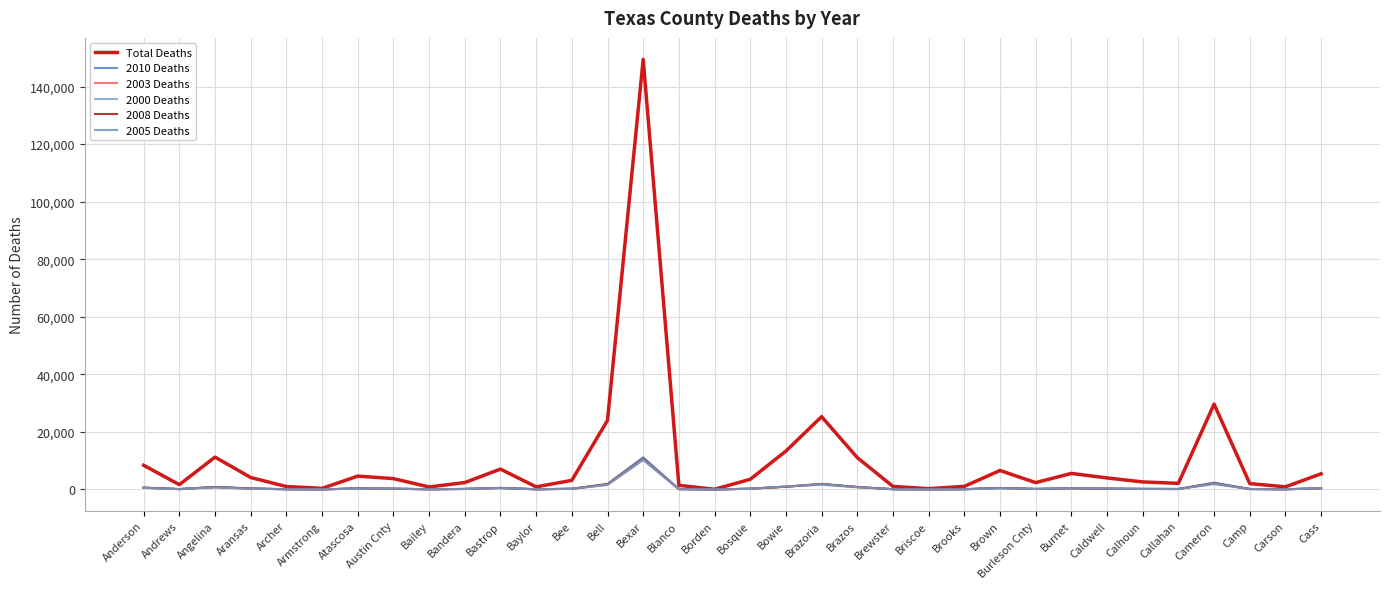

At which label is Total Deaths closest to 74753?

Cameron